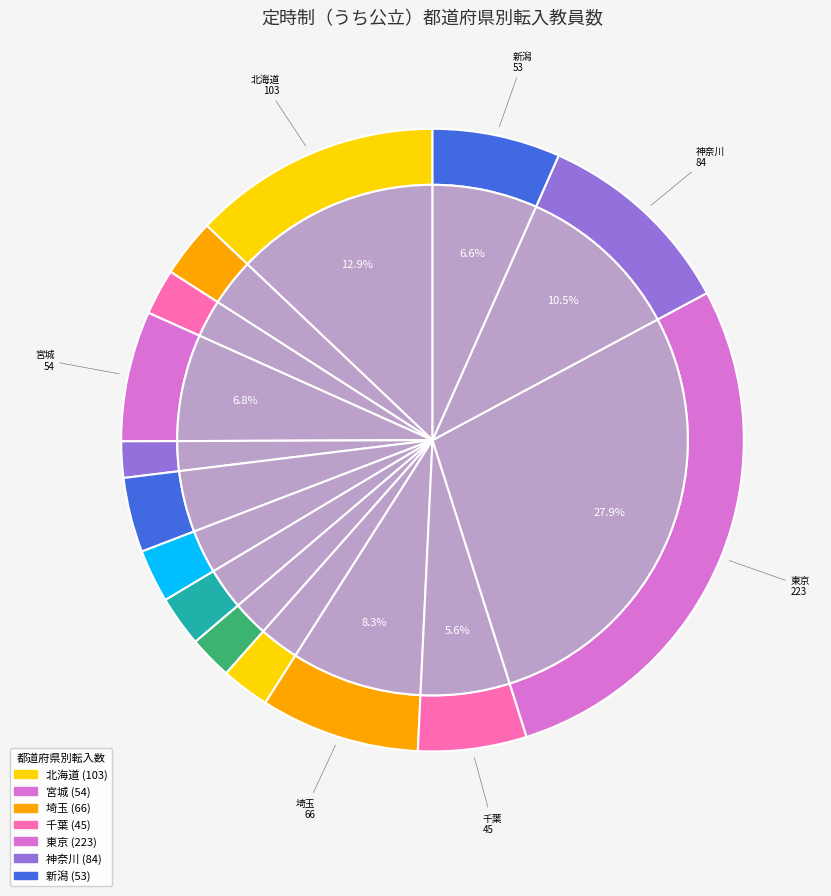

To the nearest percent, what is the difference between the largest and smallest slice percentages?

26%